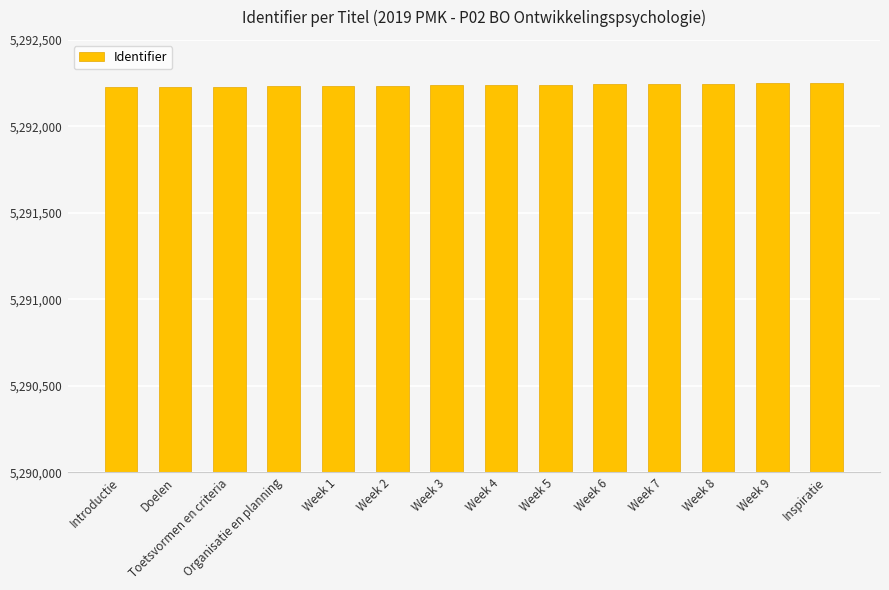

True or false: the data shows 3441129 at Week 7.

False